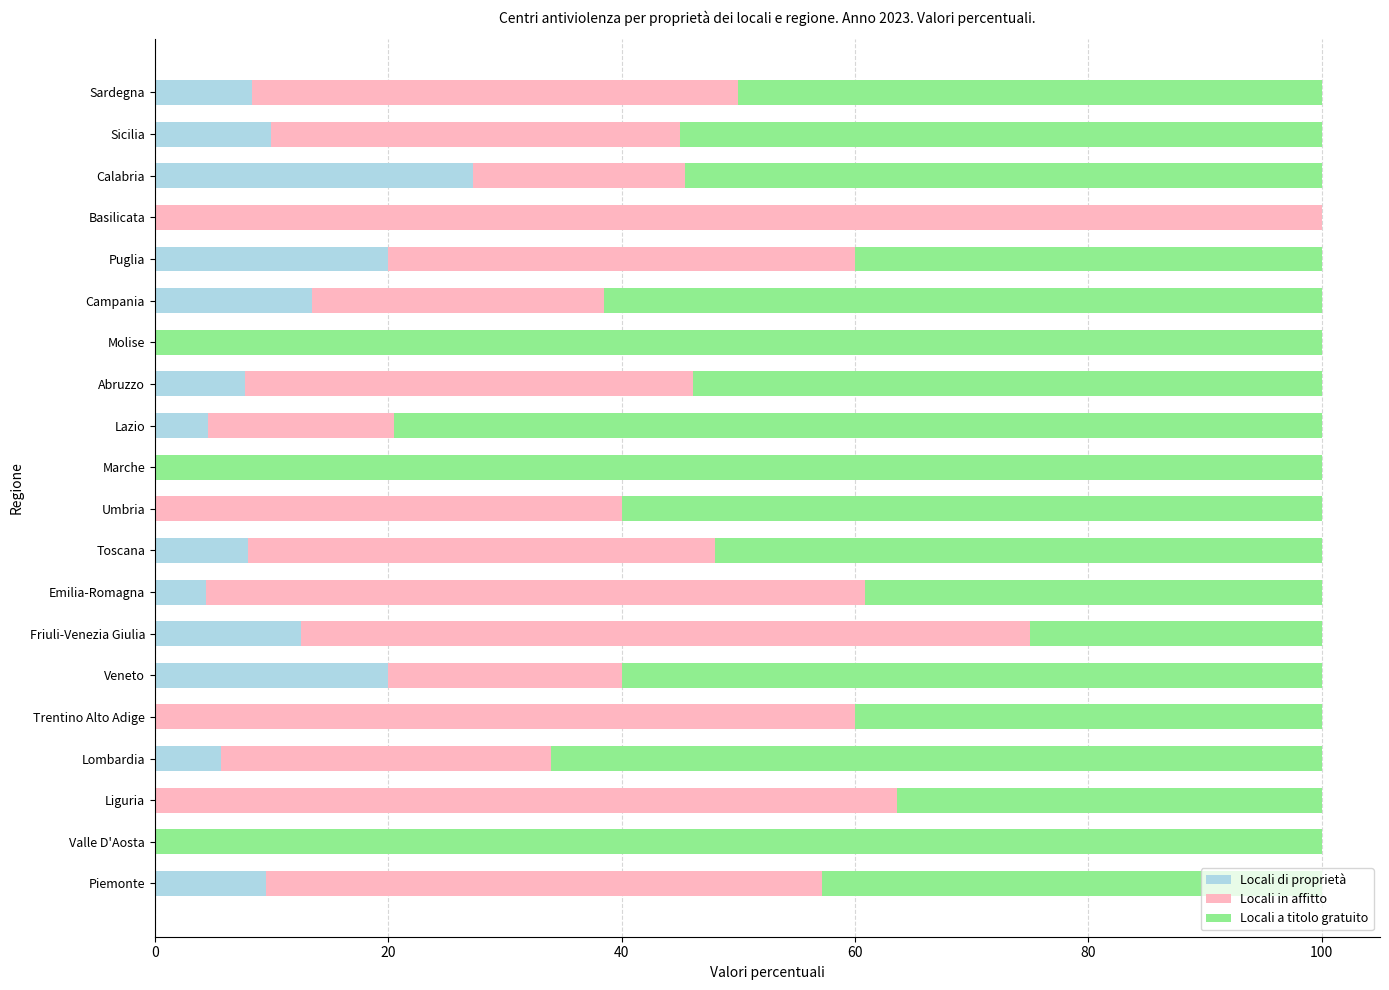

Is it true that Locali di proprietà equals 3.3 at Abruzzo?

False